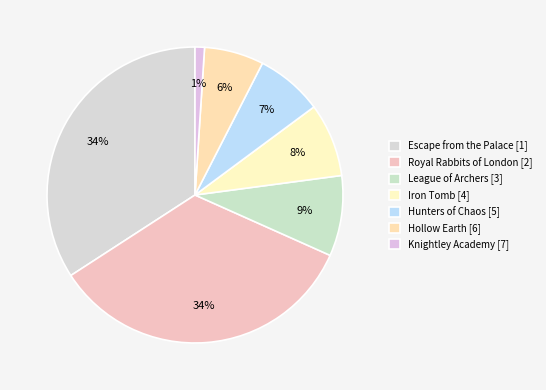

Count the number of slices in the pie.

7